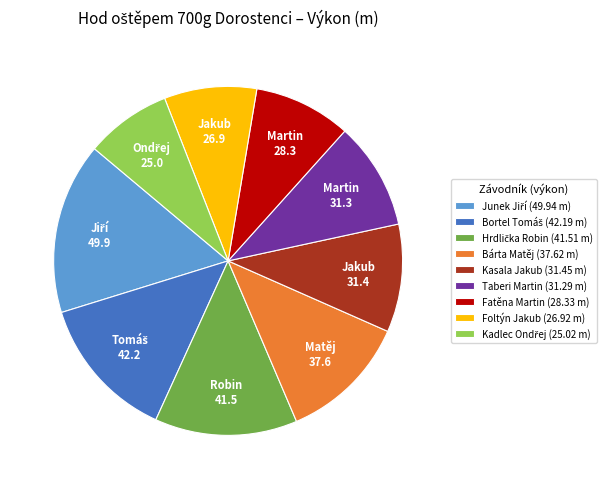

Do Foltýn Jakub (26.92 m) and Kasala Jakub (31.45 m) together represent more than half of the pie?

No